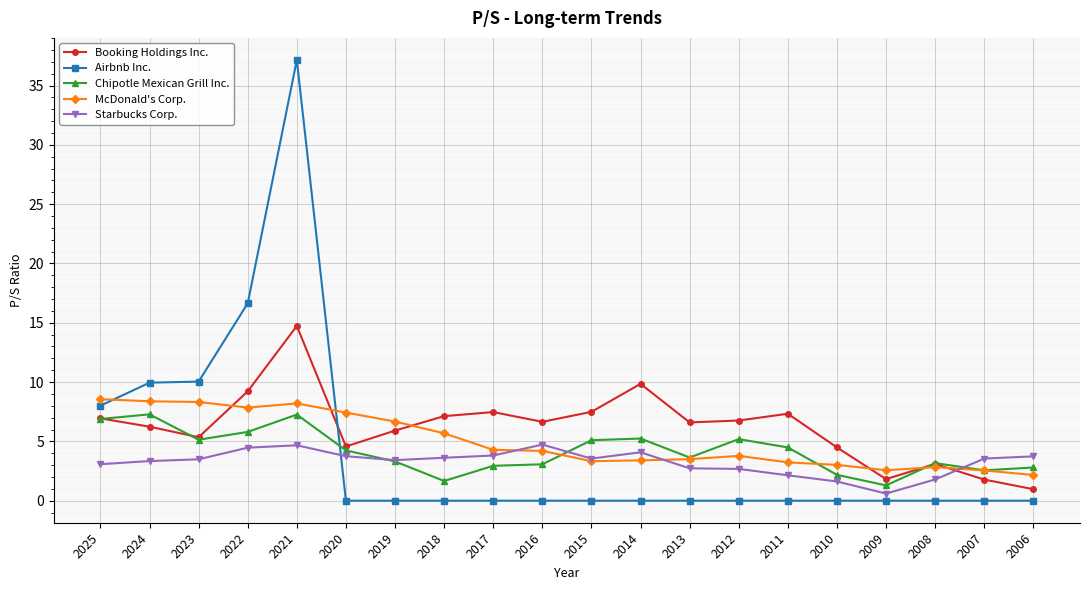

Which series has the largest range (max minus min)?

Airbnb Inc.